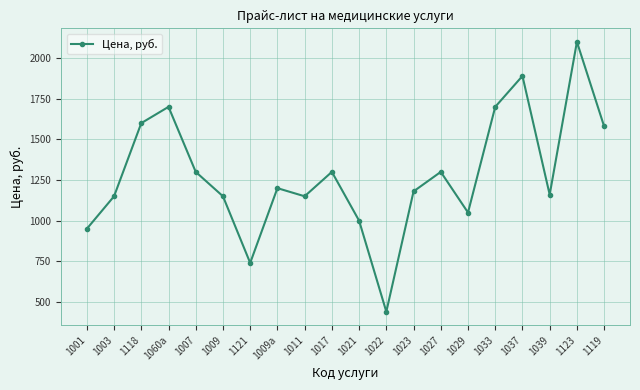

Reading left to right, extract all data points from this chart.

1001=950	1003=1150	1118=1600	1060а=1700	1007=1300	1009=1150	1121=740	1009а=1200	1011=1150	1017=1300	1021=1000	1022=440	1023=1180	1027=1300	1029=1050	1033=1700	1037=1890	1039=1160	1123=2100	1119=1580